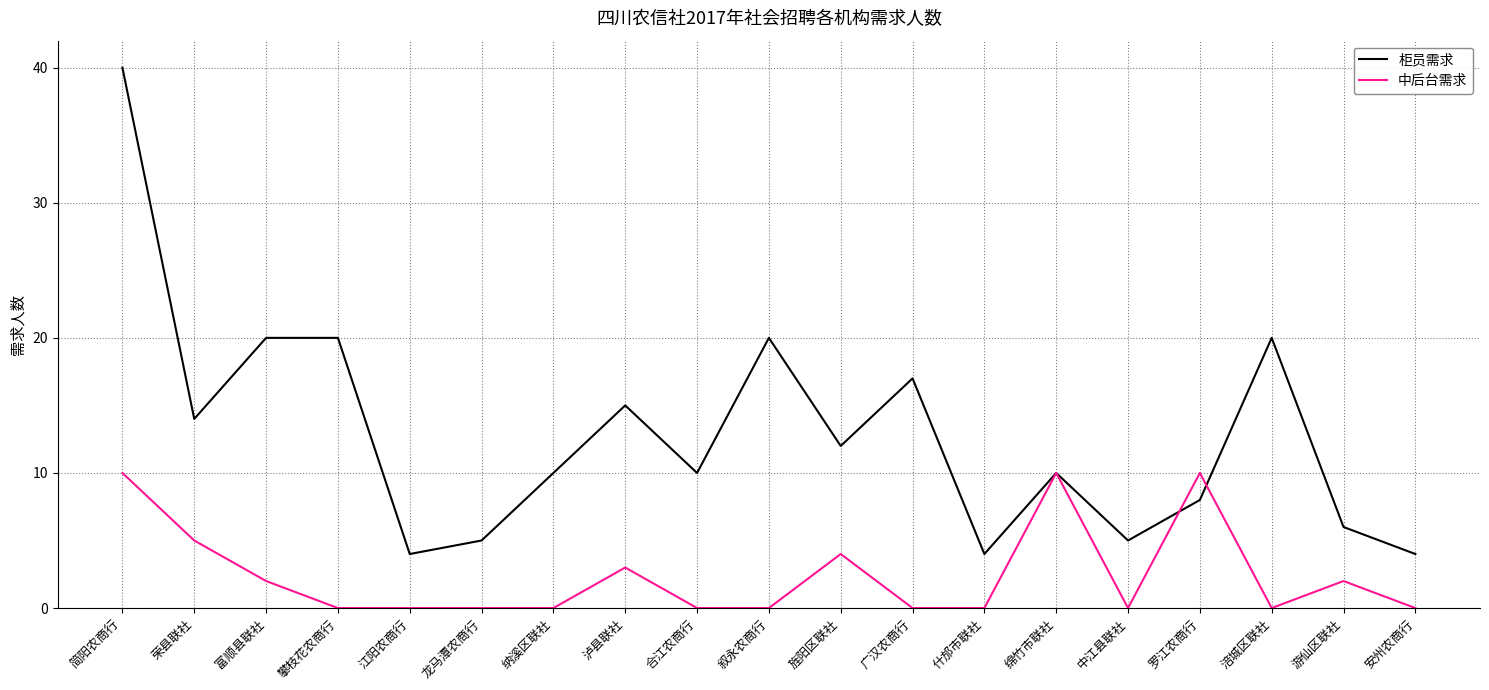

Reading left to right, transcribe all the data shown in this chart.

柜员需求: 简阳农商行=40	荣县联社=14	富顺县联社=20	攀枝花农商行=20	江阳农商行=4	龙马潭农商行=5	纳溪区联社=10	泸县联社=15	合江农商行=10	叙永农商行=20	旌阳区联社=12	广汉农商行=17	什邡市联社=4	绵竹市联社=10	中江县联社=5	罗江农商行=8	涪城区联社=20	游仙区联社=6	安州农商行=4
中后台需求: 简阳农商行=10	荣县联社=5	富顺县联社=2	攀枝花农商行=0	江阳农商行=0	龙马潭农商行=0	纳溪区联社=0	泸县联社=3	合江农商行=0	叙永农商行=0	旌阳区联社=4	广汉农商行=0	什邡市联社=0	绵竹市联社=10	中江县联社=0	罗江农商行=10	涪城区联社=0	游仙区联社=2	安州农商行=0